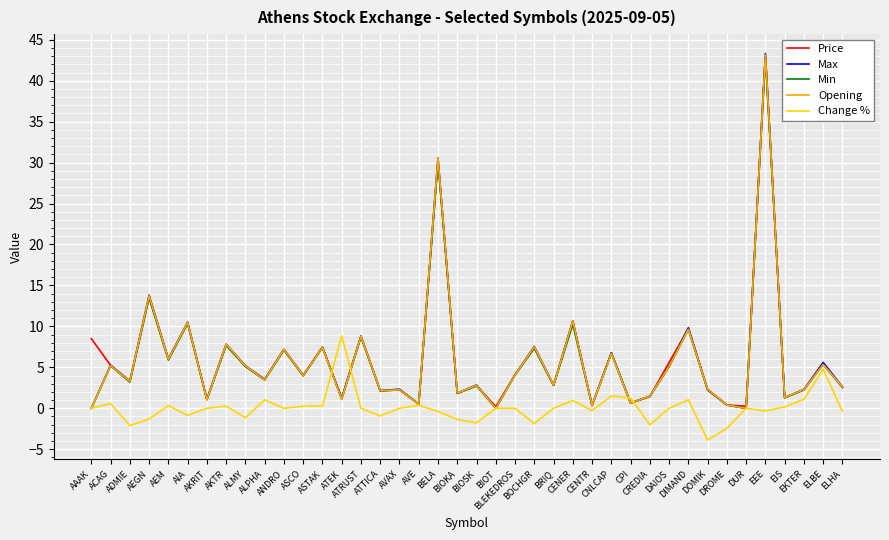

At how many categories does at least one series exceed 41?

1